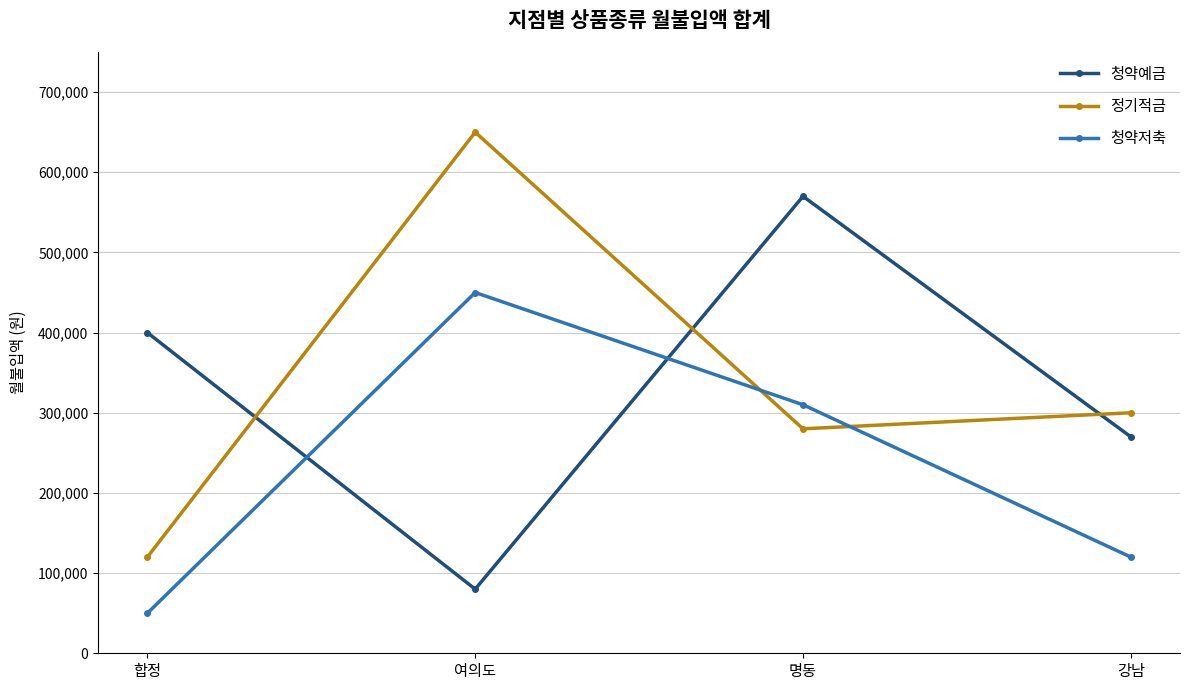

The 정기적금 series shows 300000 at 강남. True or false?

True